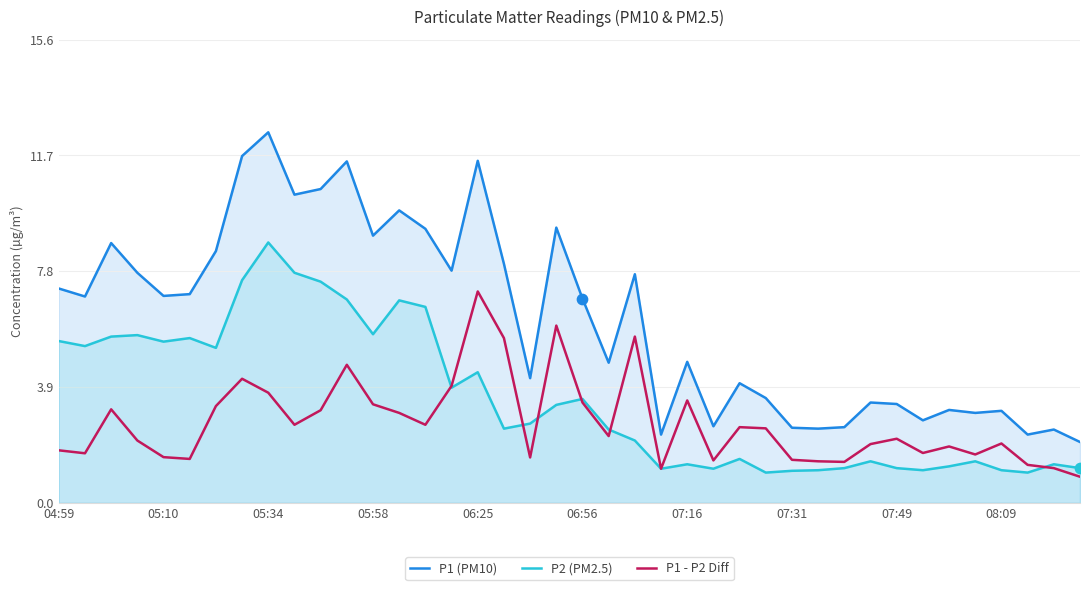

What is the total value across all series at 08:09?

6.2